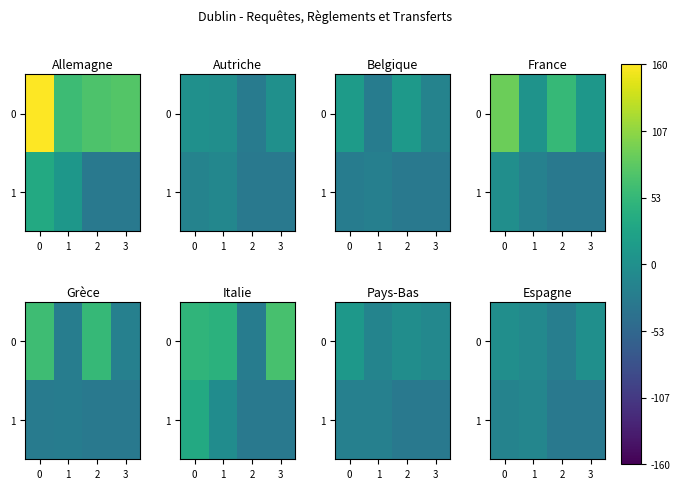

At which label does 0 reach its minimum?

2